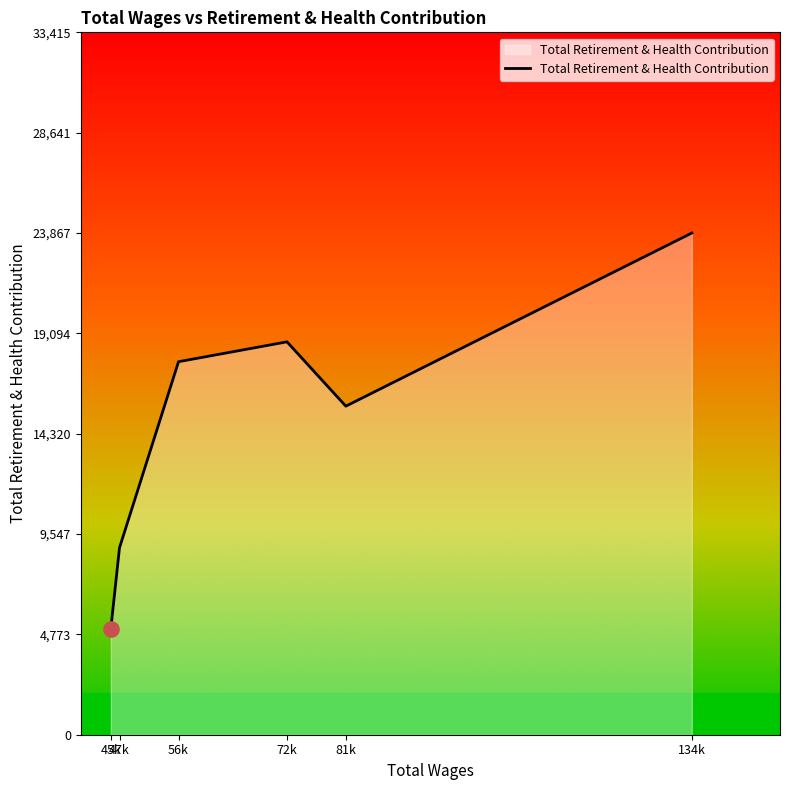

What is the smallest value displayed?

5046